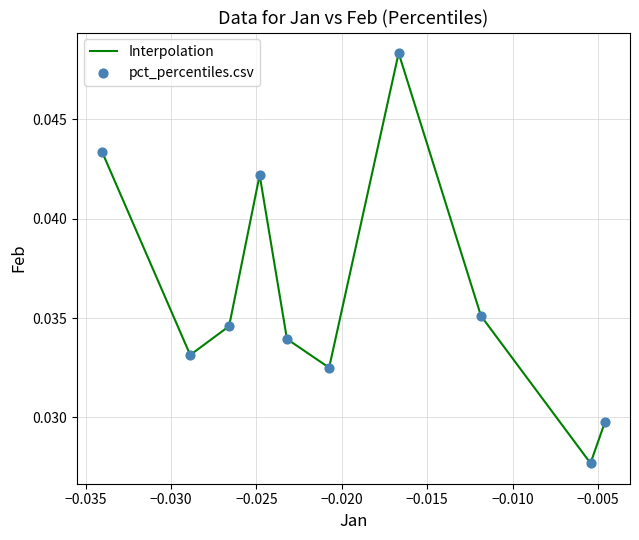

Does the chart have visible grid lines?

Yes